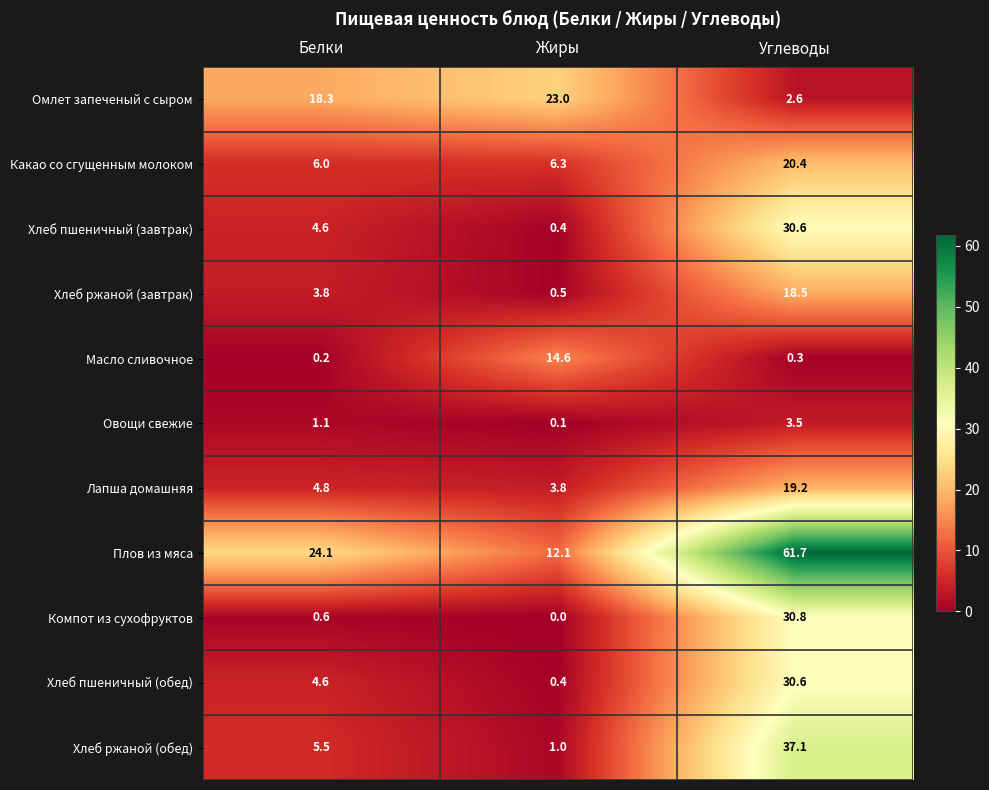

List the labels in order of Масло сливочное value, largest first.

Жиры, Углеводы, Белки